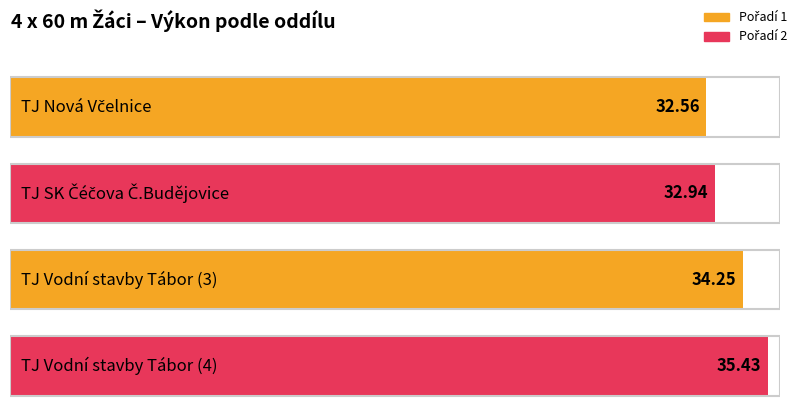

Where is the data nearest to the value 33?

TJ SK Čéčova Č.Budějovice